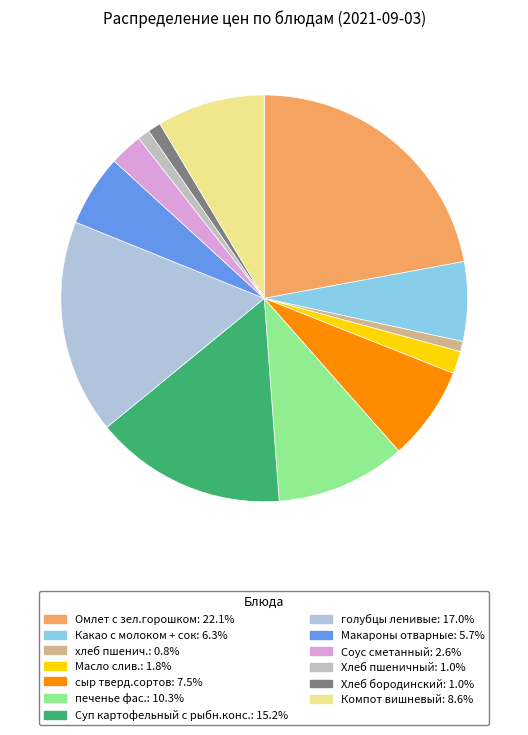

Does any single category account for the majority?

No